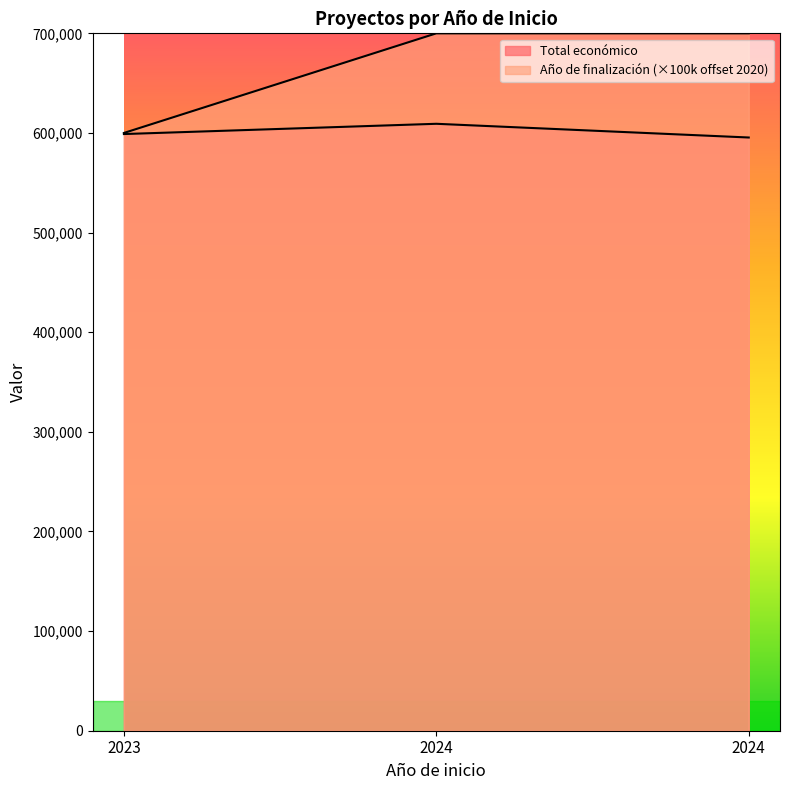

What is the difference between the highest and lowest values at 2024?

90794